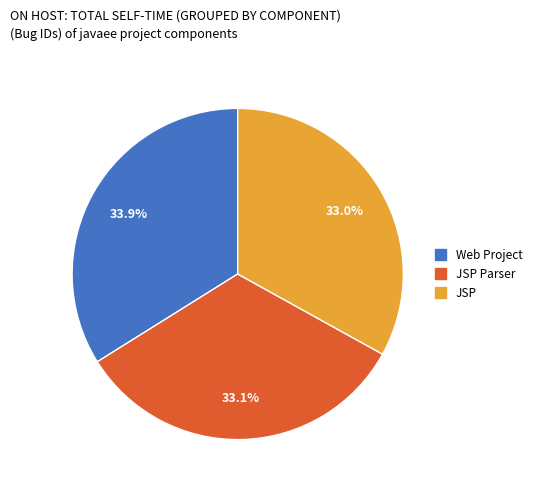

Is there a majority slice in this chart?

No